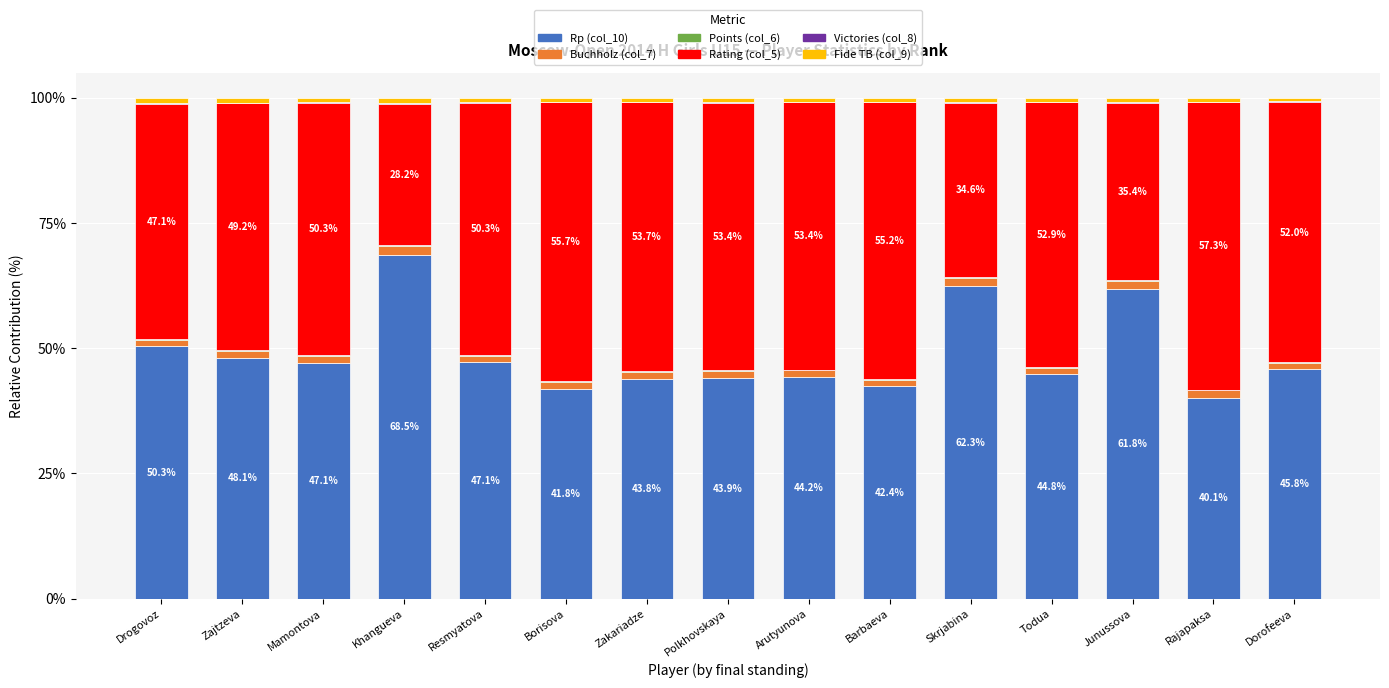

The Rp (col_10) series shows 47.1 at Mamontova. True or false?

True